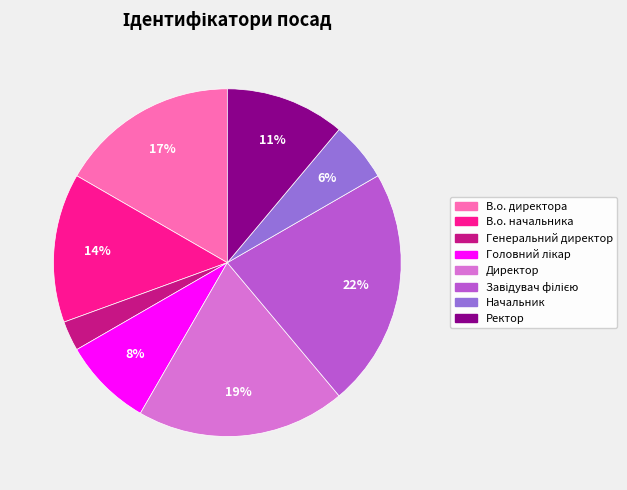

To the nearest percent, what portion does Ректор represent?

11%